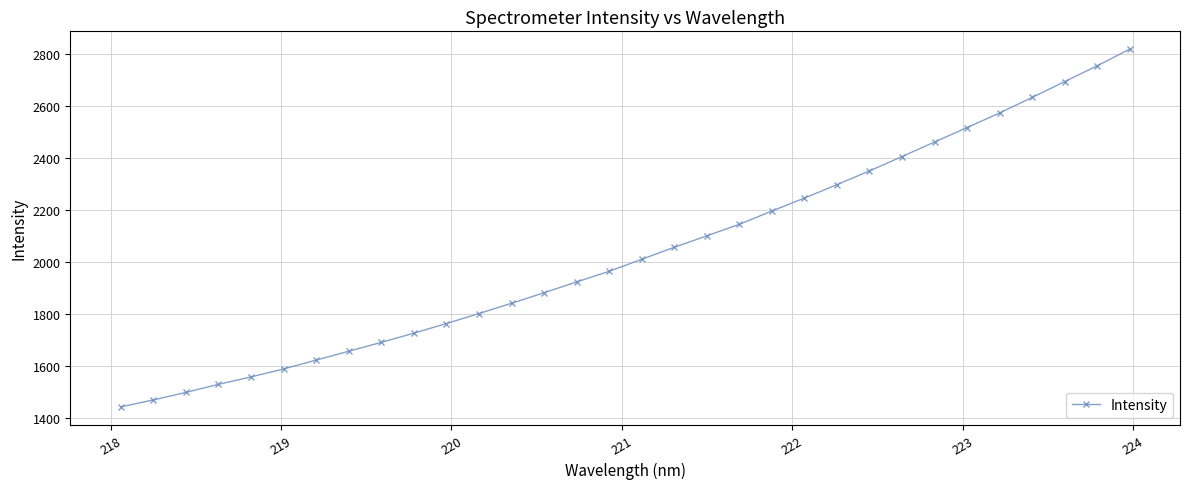

What is the difference between the maximum and minimum values?

1374.2